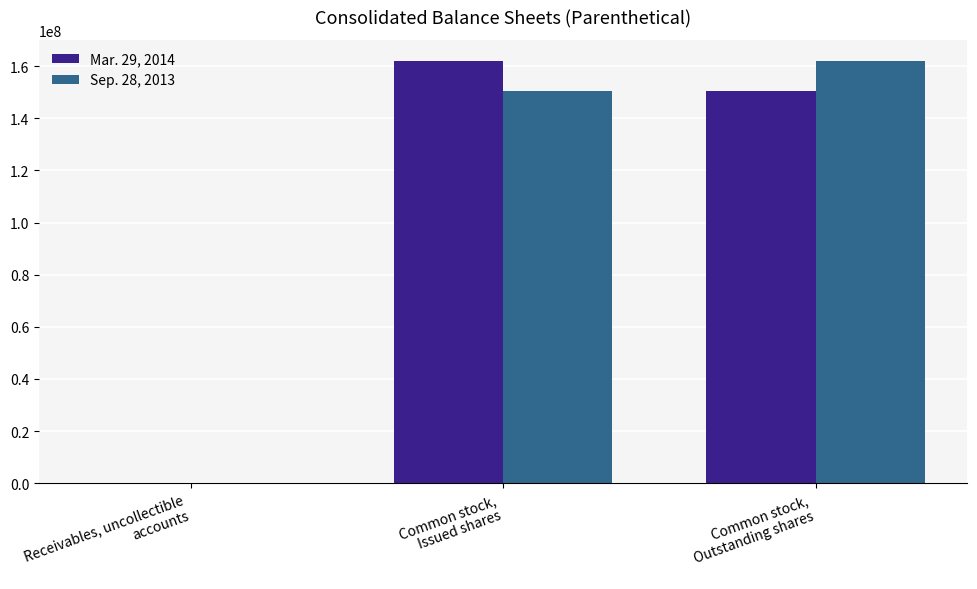

How many groups of bars are there?

3